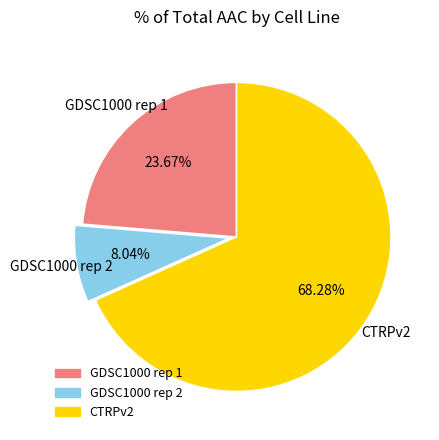

The GDSC1000 rep 2 slice represents 1% of the pie. True or false?

False